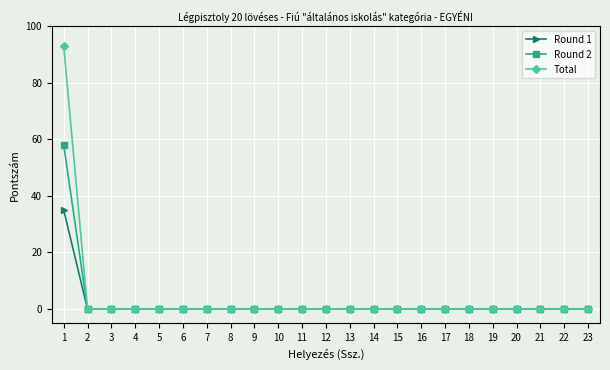

What is the difference between the maximum and minimum values in the Total series?

93